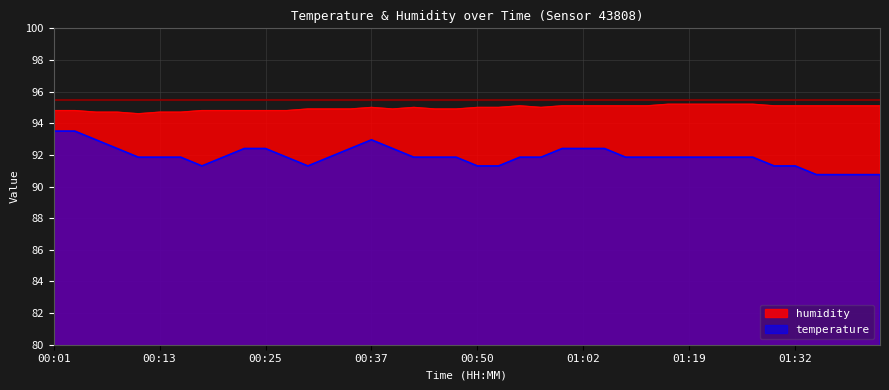

Does the chart have visible grid lines?

Yes